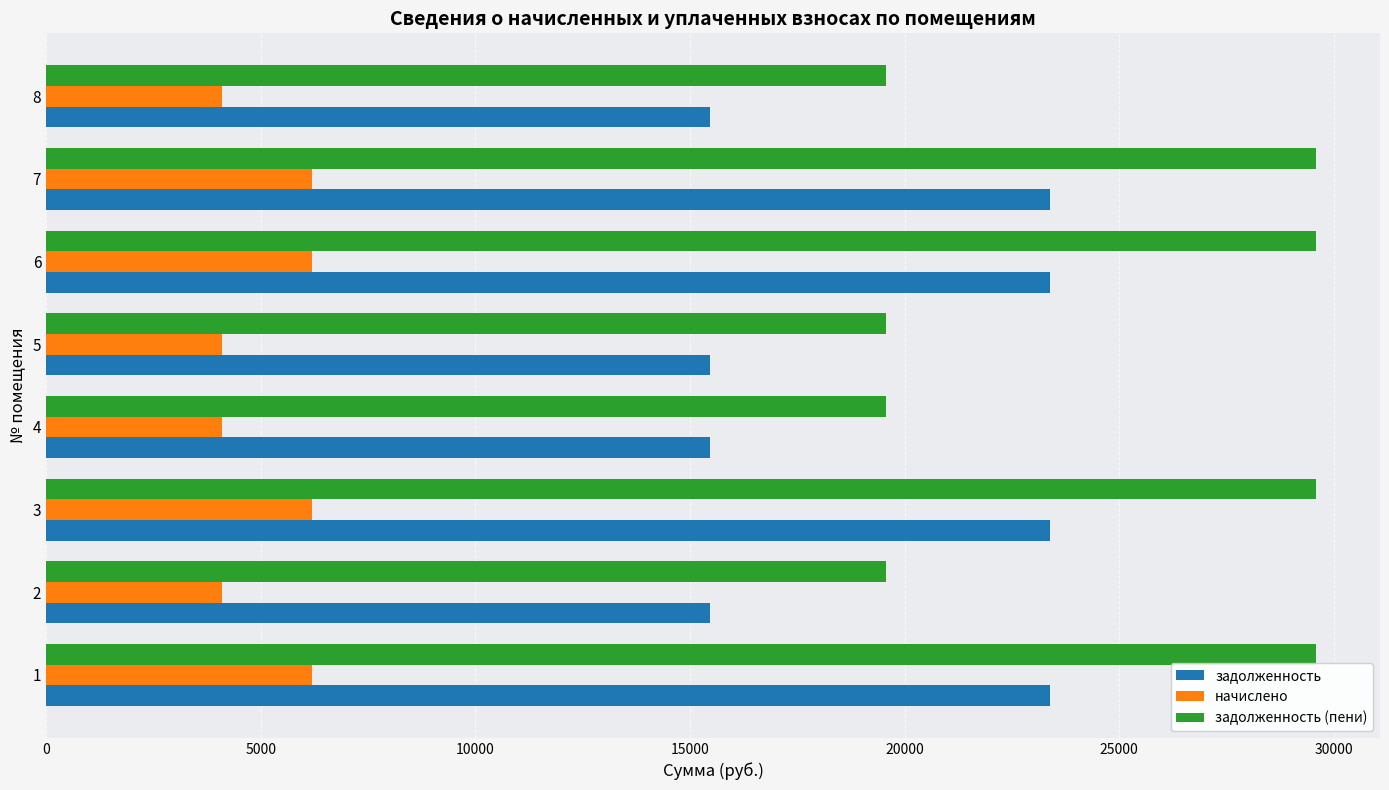

What is the smallest value displayed?

4096.0